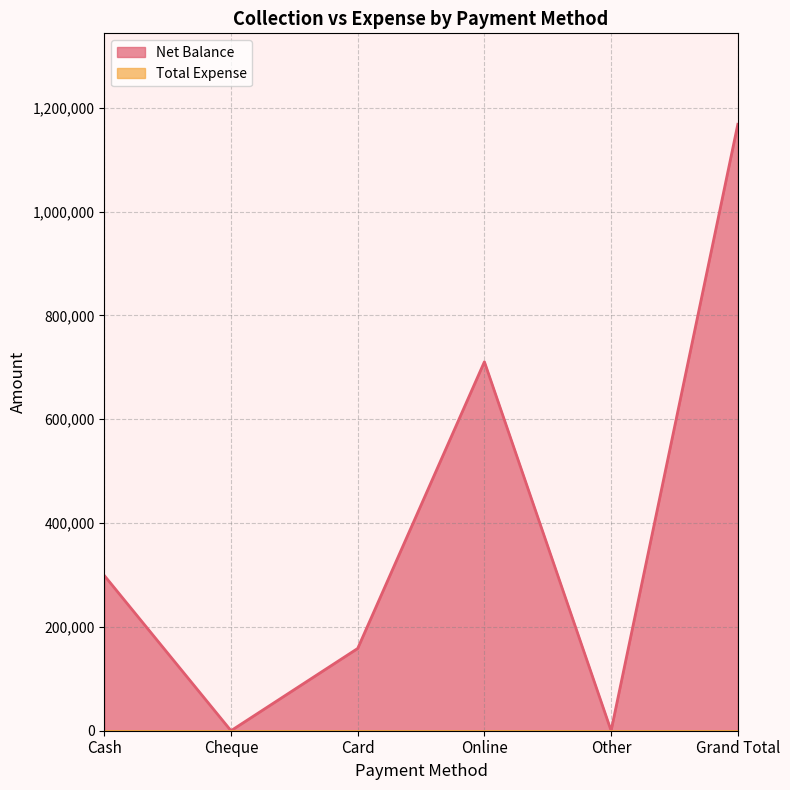

How many interior local valleys (lower than both neighbors) does the data have?

2